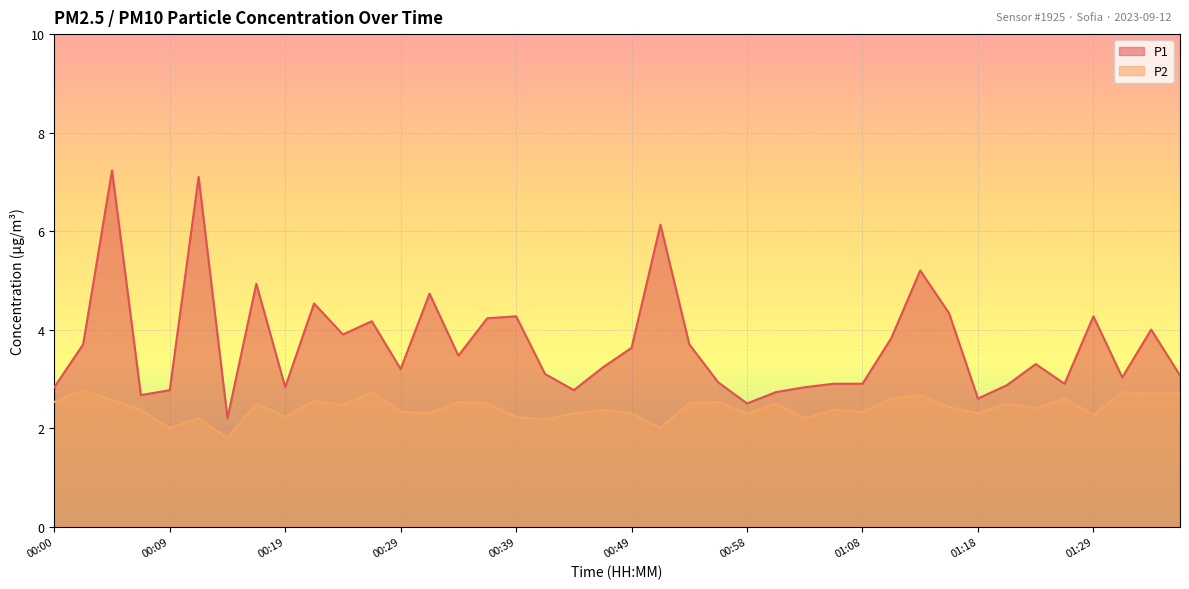

True or false: P2 and P1 cross at least once.

False